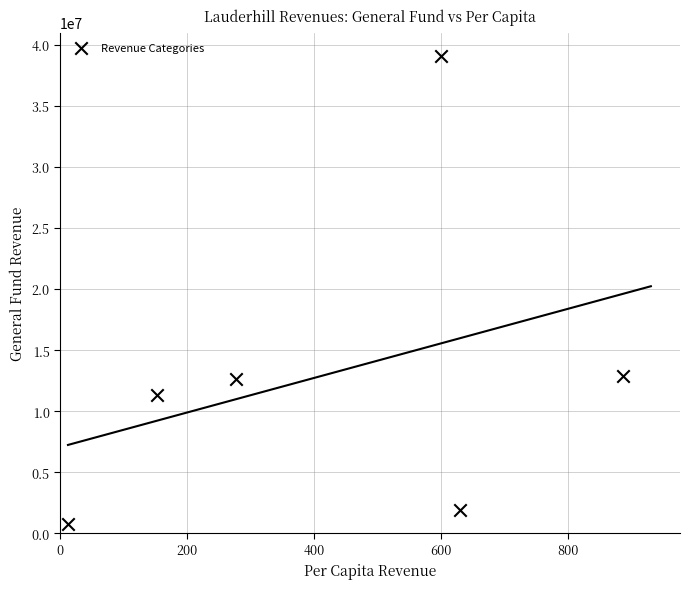

What is the average Y value?

13097458